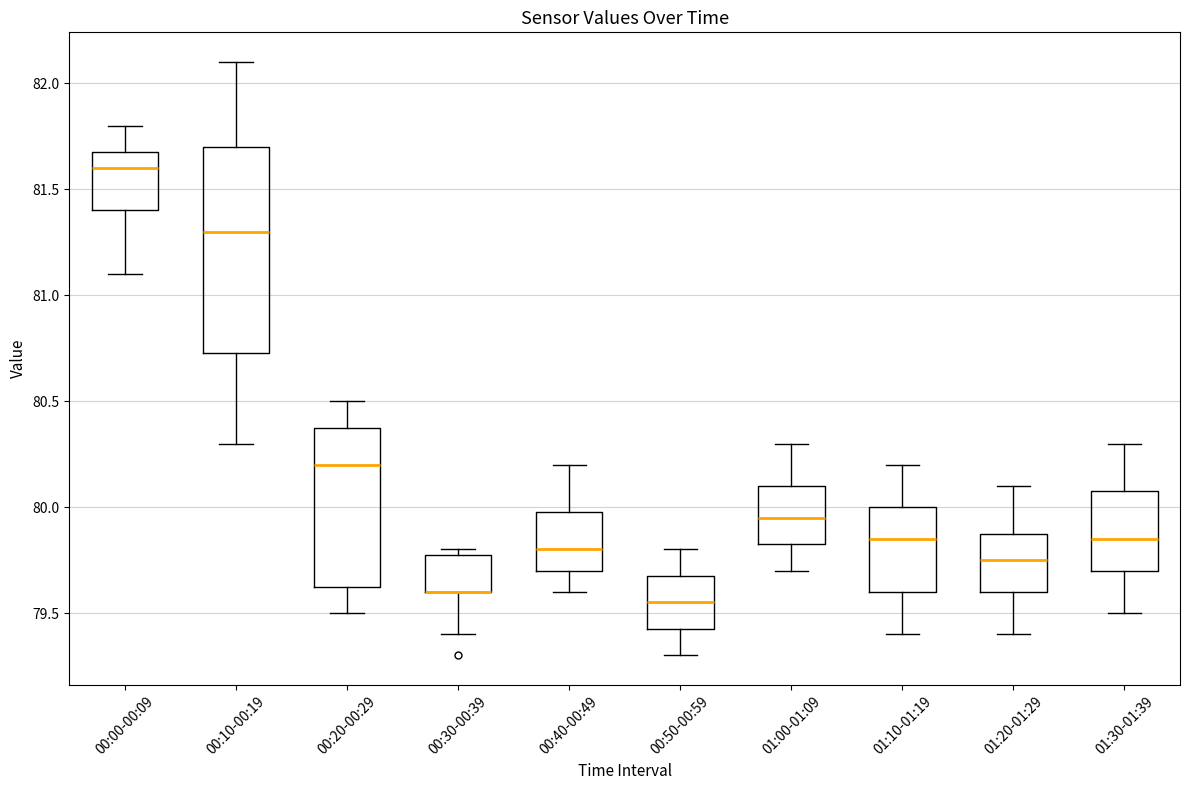

Where is the upper edge of the box for 01:10-01:19 on the y-axis? The values are not printed on the chart, so give them approximately, as read against the axis.

80.00